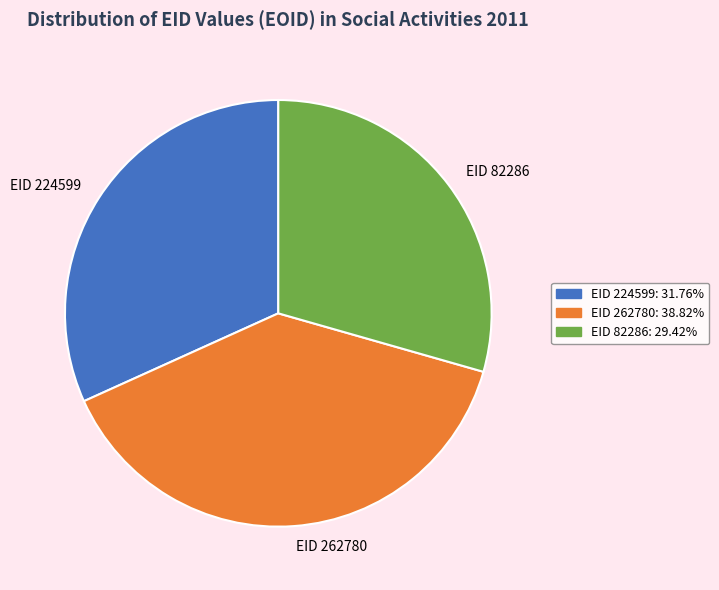

Is there a majority slice in this chart?

No